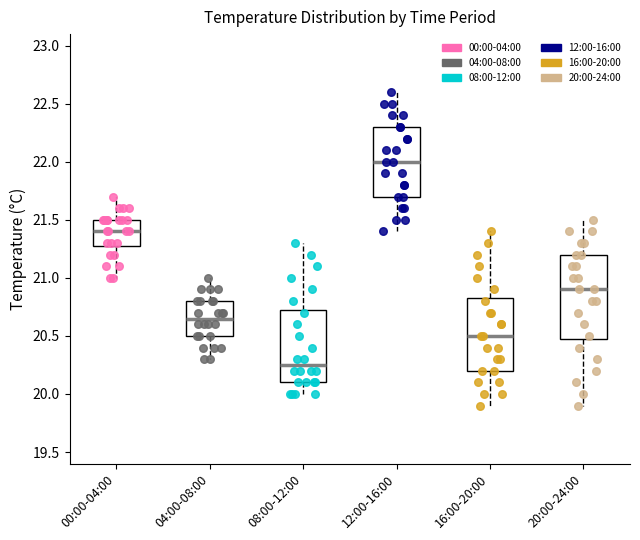

Where does the upper whisker of the box for 16:00-20:00 end on the y-axis? The values are not printed on the chart, so give them approximately, as read against the axis.

21.40